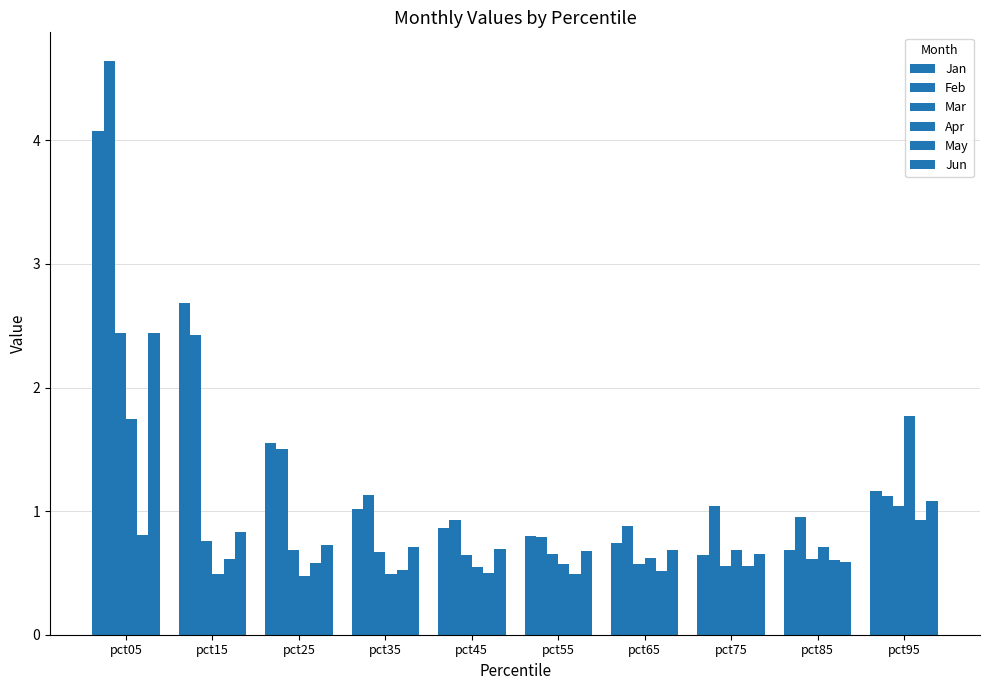

What is the minimum value shown in the chart?

0.5